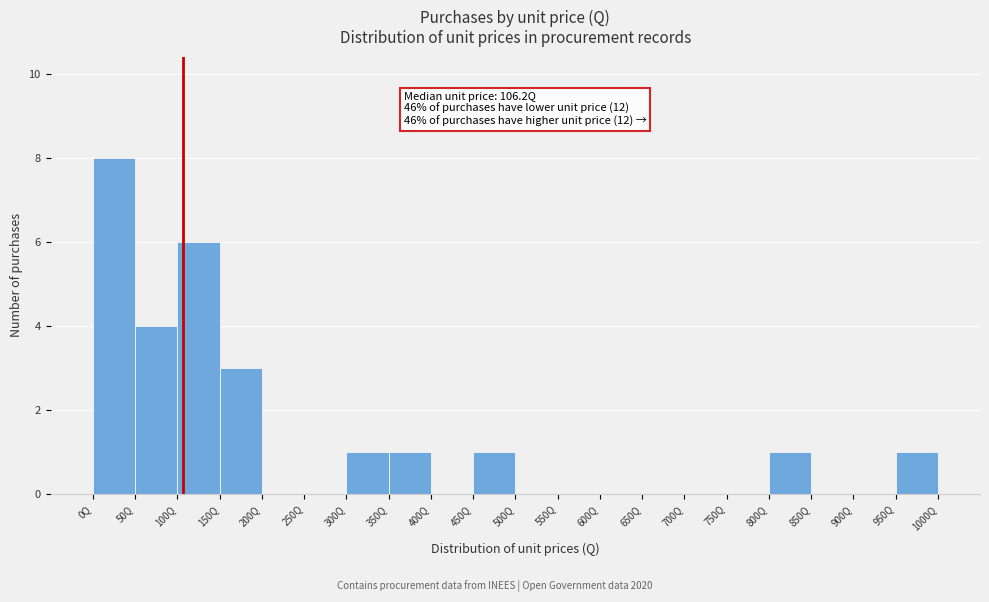

Which range on the x-axis has the tallest bar?

0 to 50